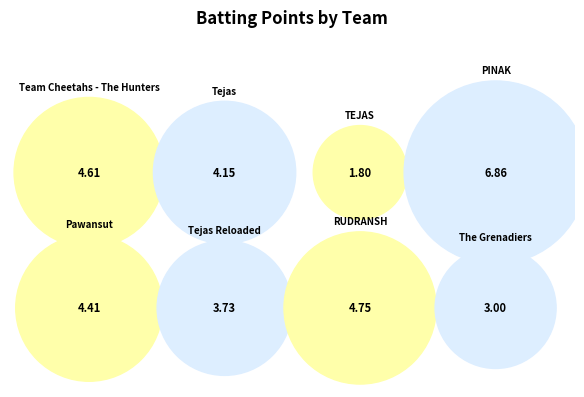

To the nearest percent, what is the average slice percentage?

12%